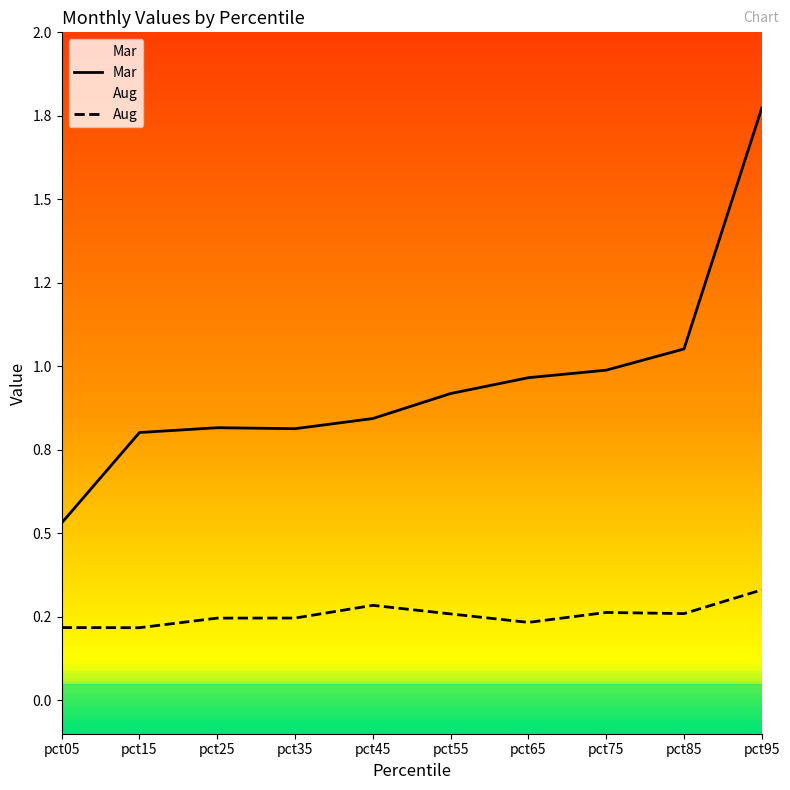

Rank the series by their maximum value, from highest to lowest.

Mar, Aug